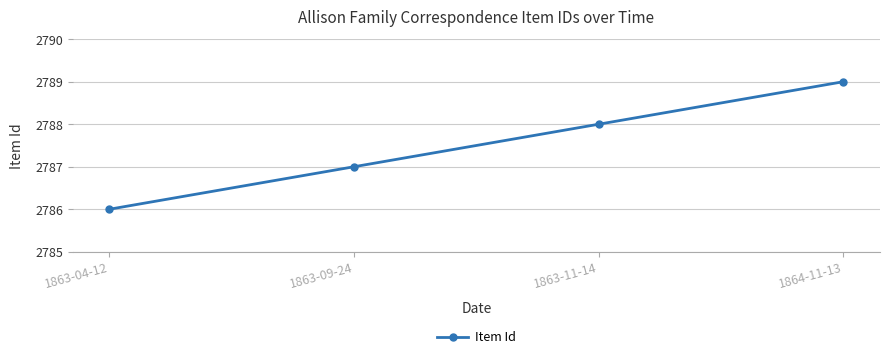

What is the approximate value at 1863-09-24?

2787